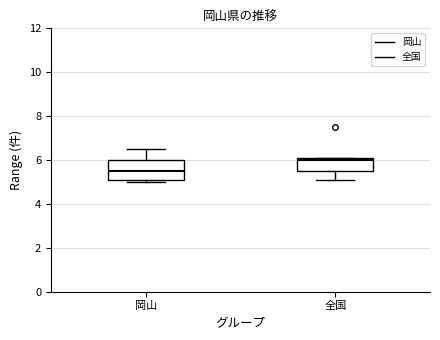

Where is the upper edge of the box for 全国 on the y-axis? The values are not printed on the chart, so give them approximately, as read against the axis.

6.2